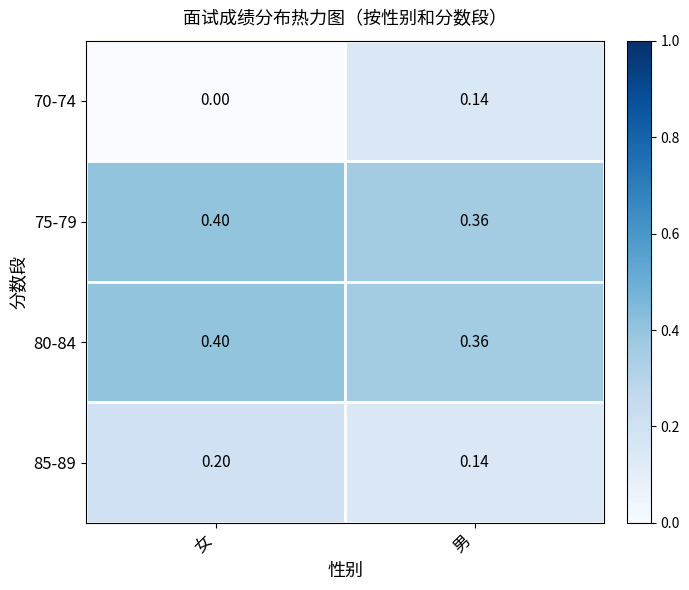

Where is 75-79 nearest to the value 0?

男